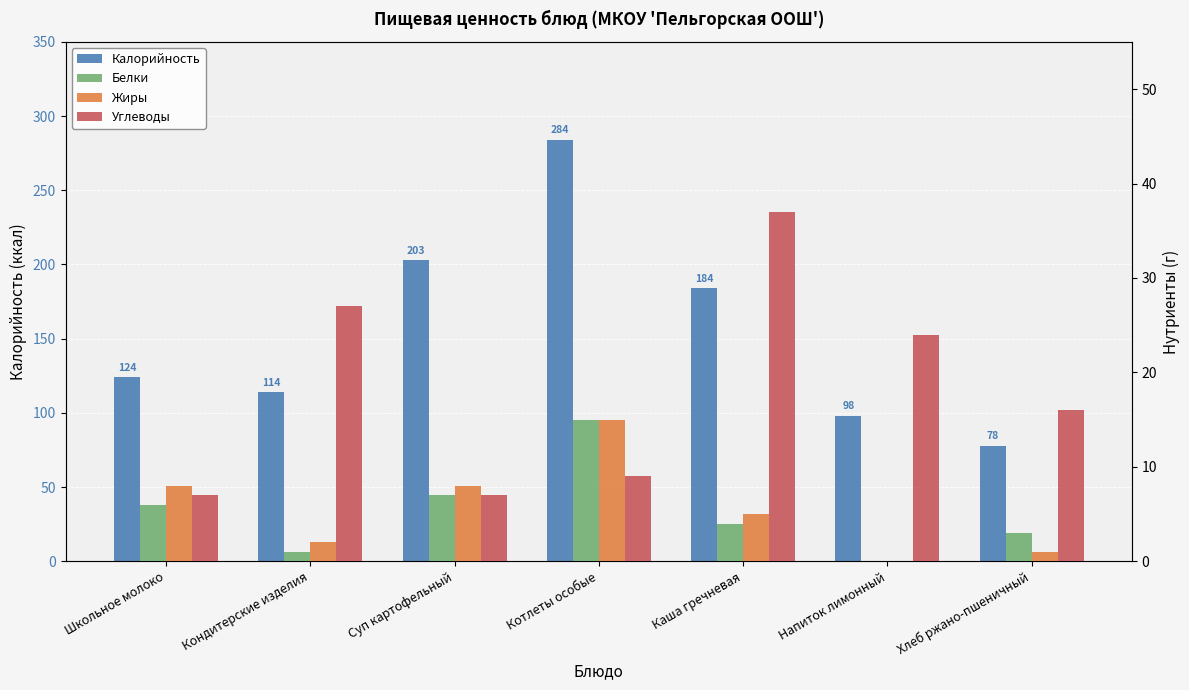

Reading left to right, list all the values displayed in this chart.

Калорийность: 124	114	203	284	184	98	78
Белки: 6	1	7	15	4	0	3
Жиры: 8	2	8	15	5	0	1
Углеводы: 7	27	7	9	37	24	16